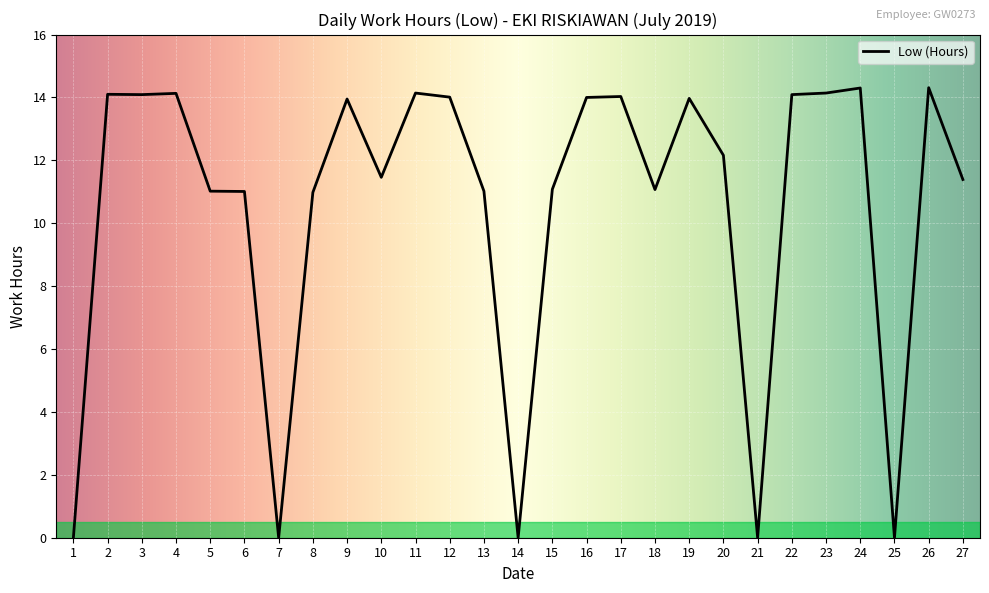

Is it true that the value at 25 is -6.1?

False